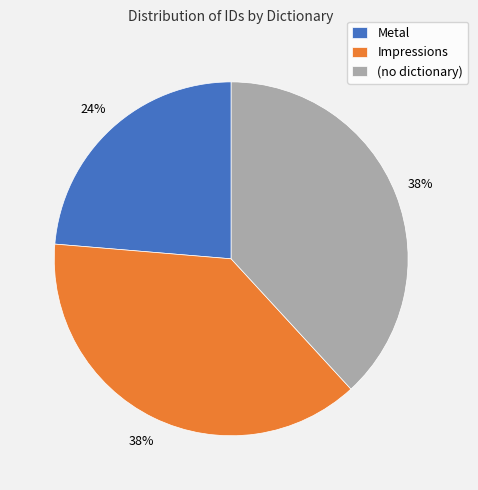

Which category has the smallest portion of the pie?

Metal